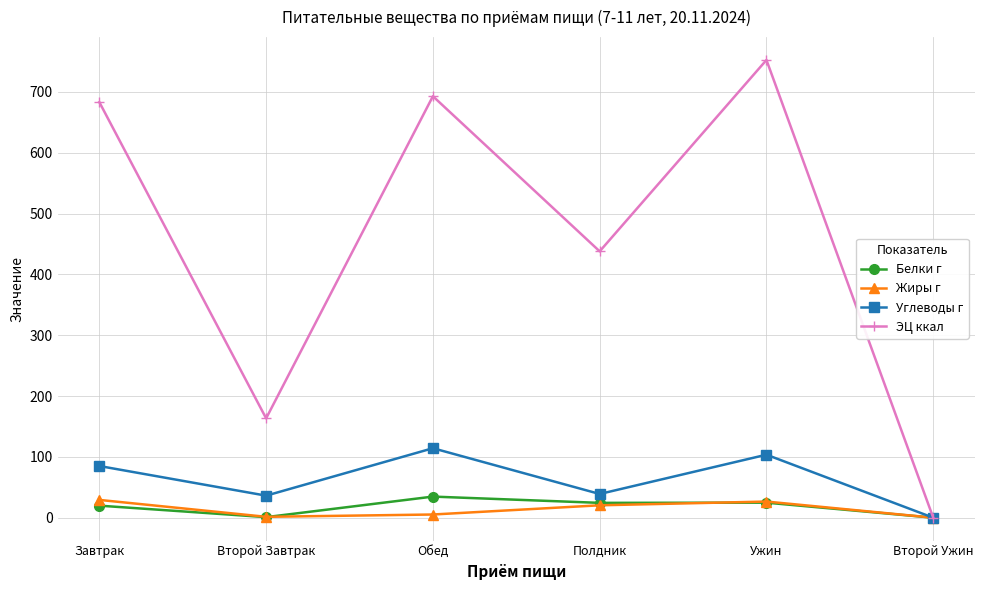

Is it true that Жиры г equals 20.4 at Полдник?

True